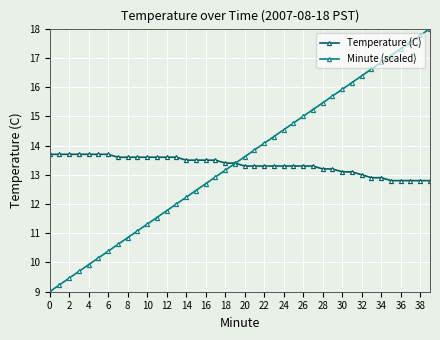

At how many categories does at least one series exceed 13?

40